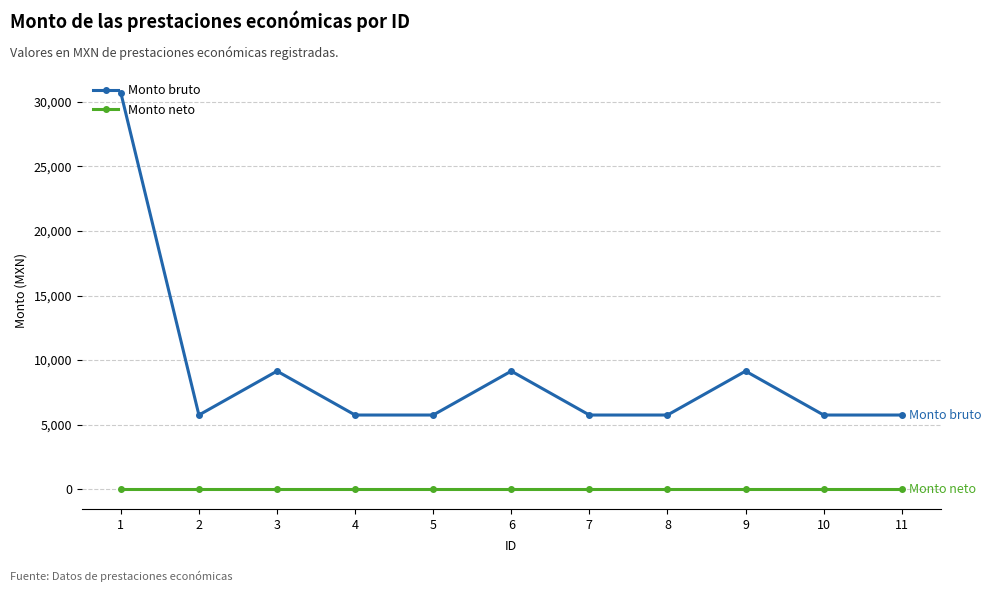

The Monto neto series shows 0.0 at 9. True or false?

True